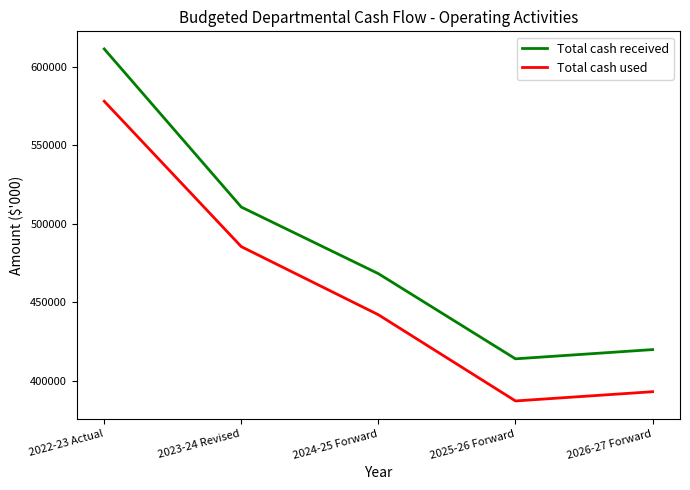

True or false: Total cash used has more than 2 interior local peaks.

False